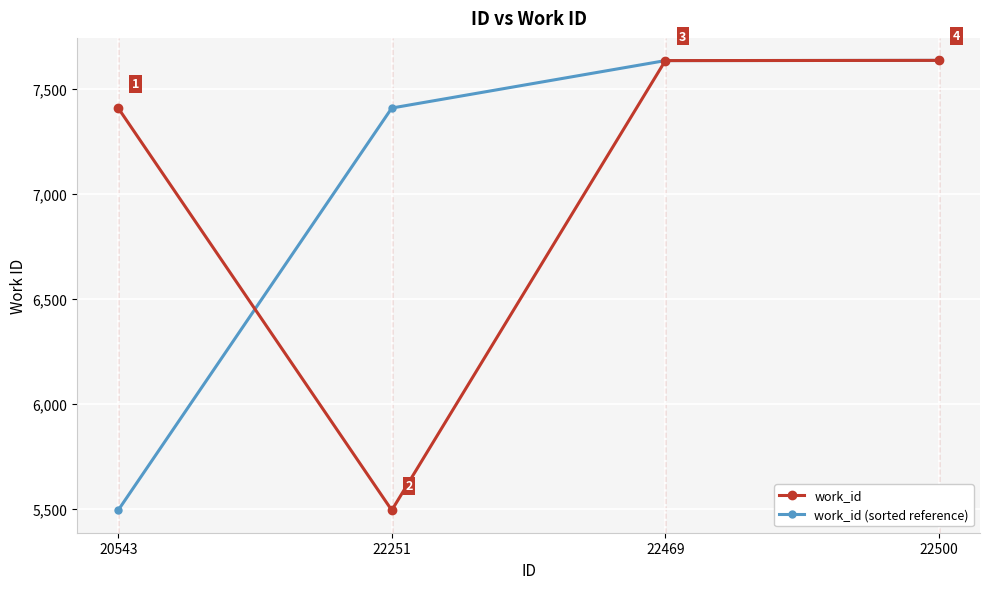

Between 22251 and 22500, which series saw the biggest shift?

work_id